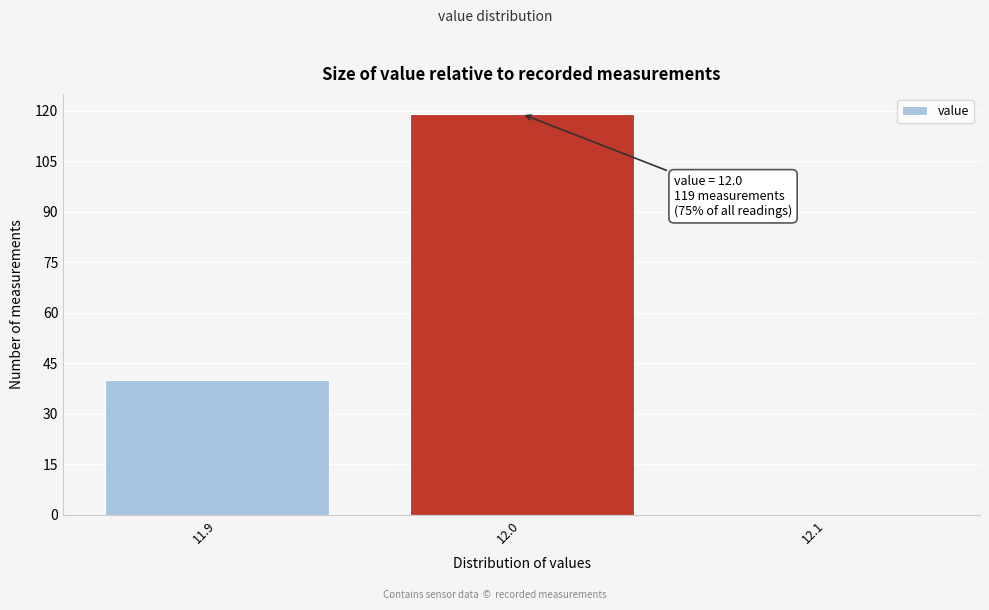

Over which range of the x-axis is the bar tallest?

11.95 to 12.05